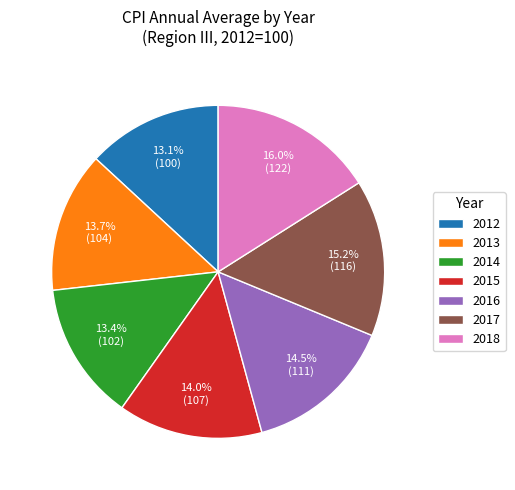

Does 2015 represent more than half of the total?

No